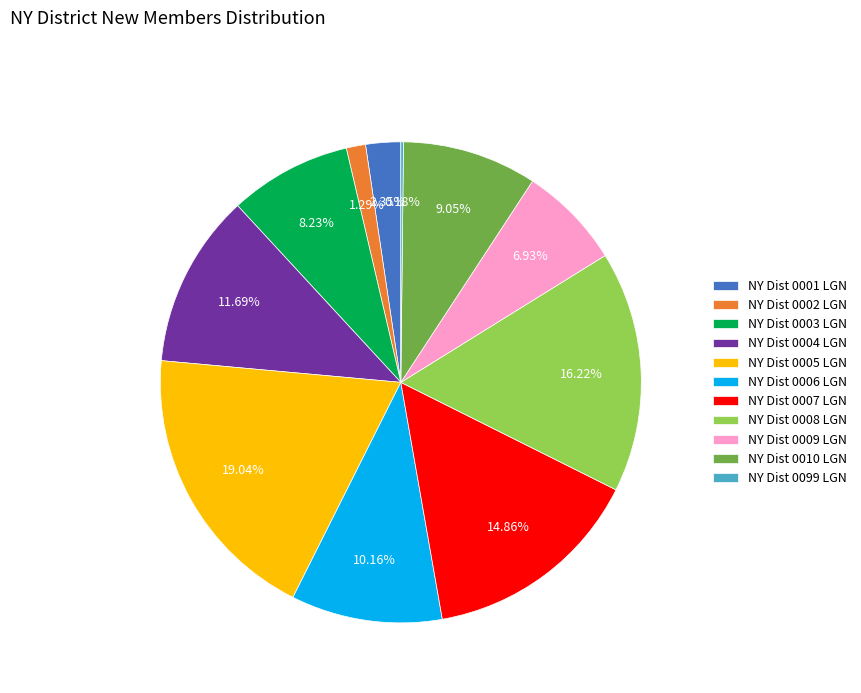

Between NY Dist 0007 LGN and NY Dist 0005 LGN, which is larger?

NY Dist 0005 LGN